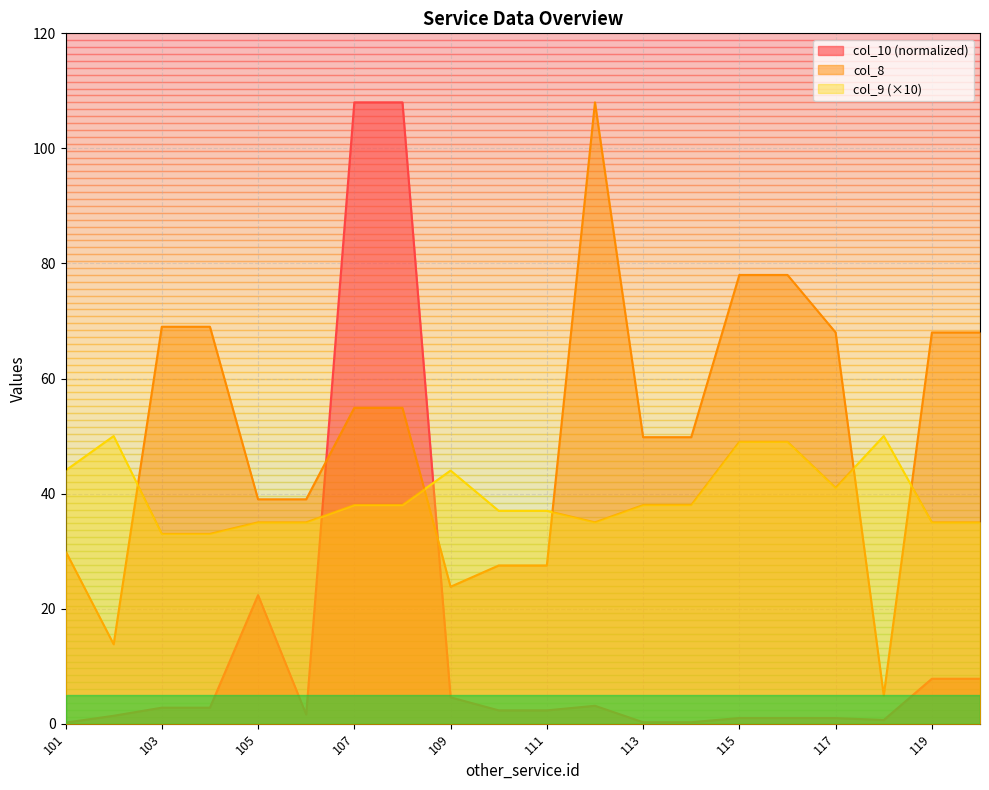

List the labels in order of col_8 value, largest first.

112, 115, 116, 103, 104, 117, 119, 120, 107, 108, 113, 114, 105, 106, 101, 110, 111, 109, 102, 118